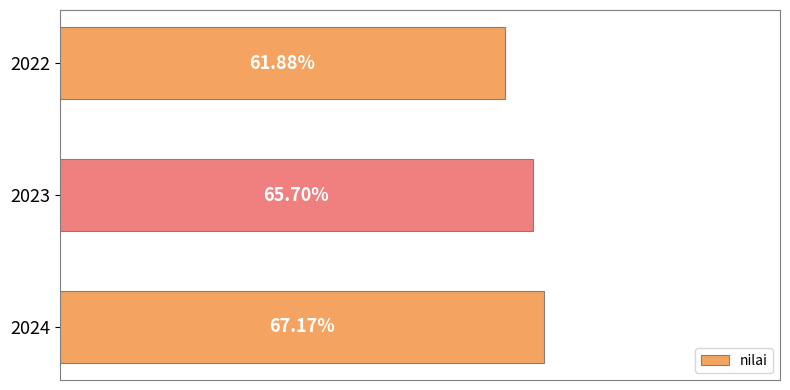

Rank the categories by value from lowest to highest.

2022, 2023, 2024